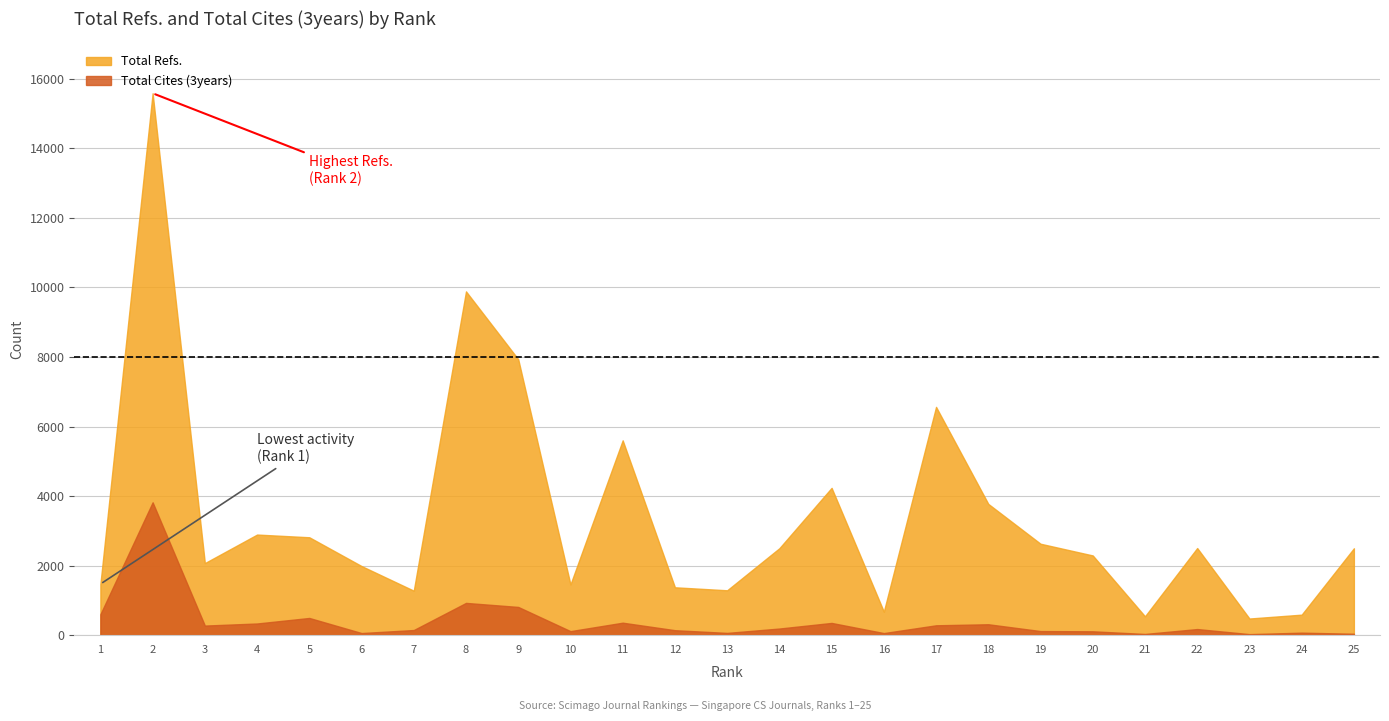

At which category does Total Cites (3years) reach its first local peak?

2